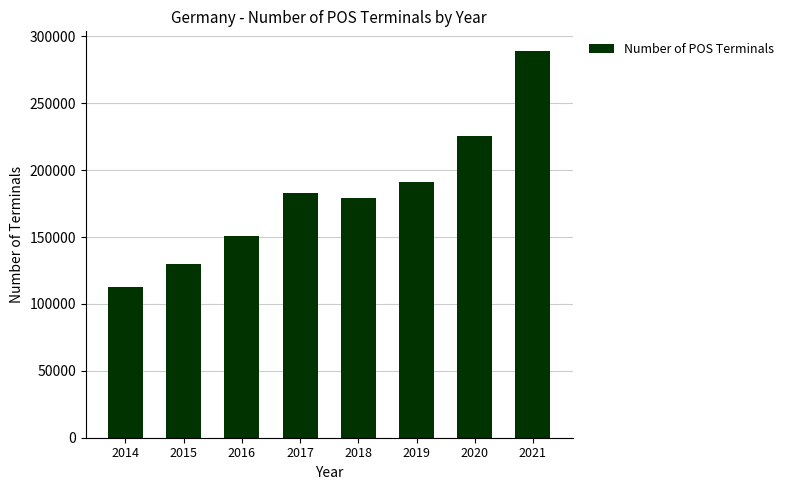

What is the sum of all values?

1461507